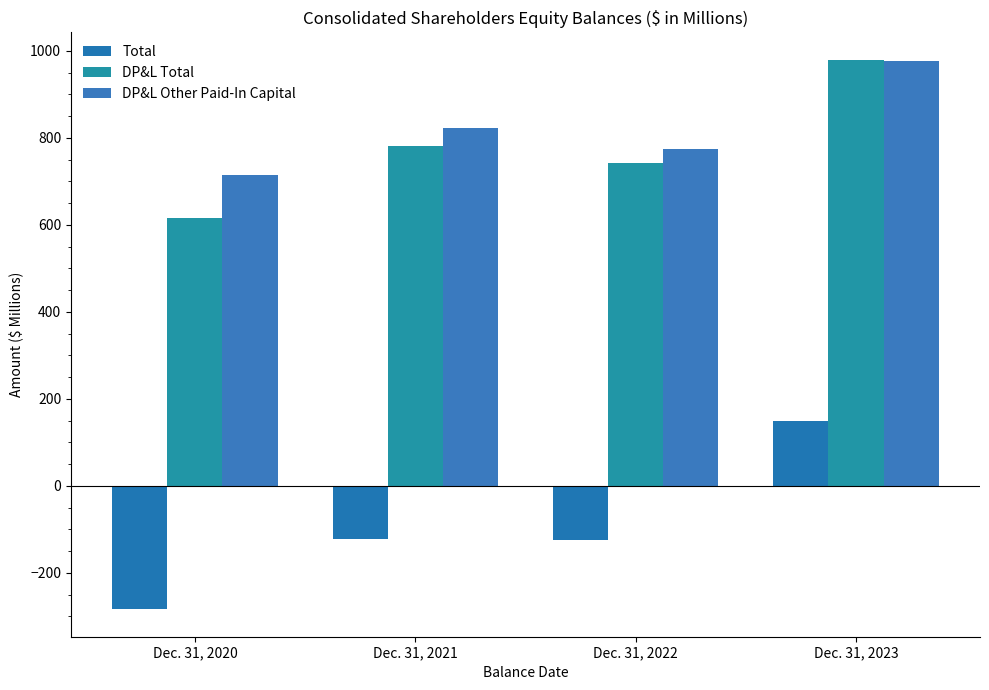

Which series has the largest range (max minus min)?

Total